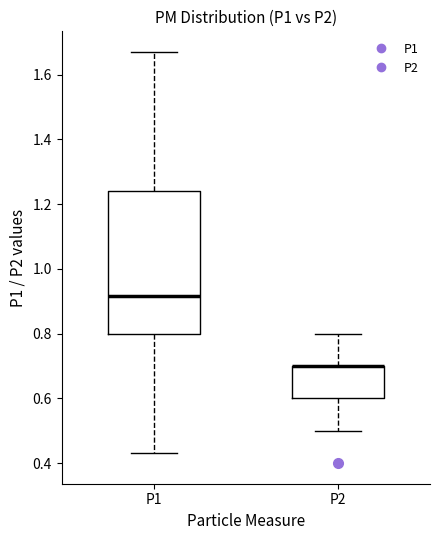

Comparing the boxes themselves (not the whiskers), which one is the tallest?

P1